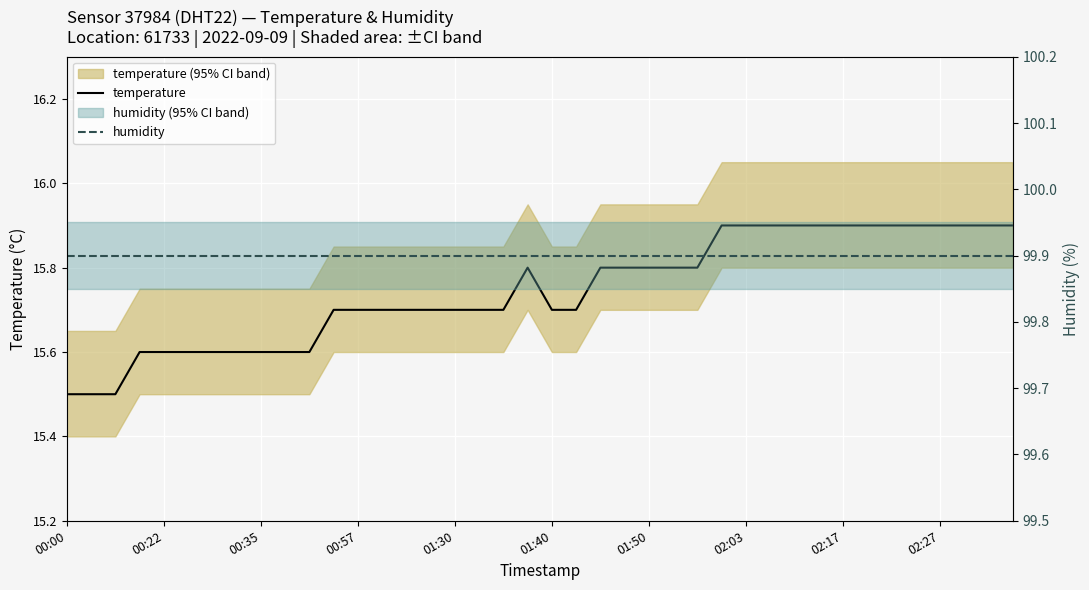

How many interior local peaks does the temperature series have?

1